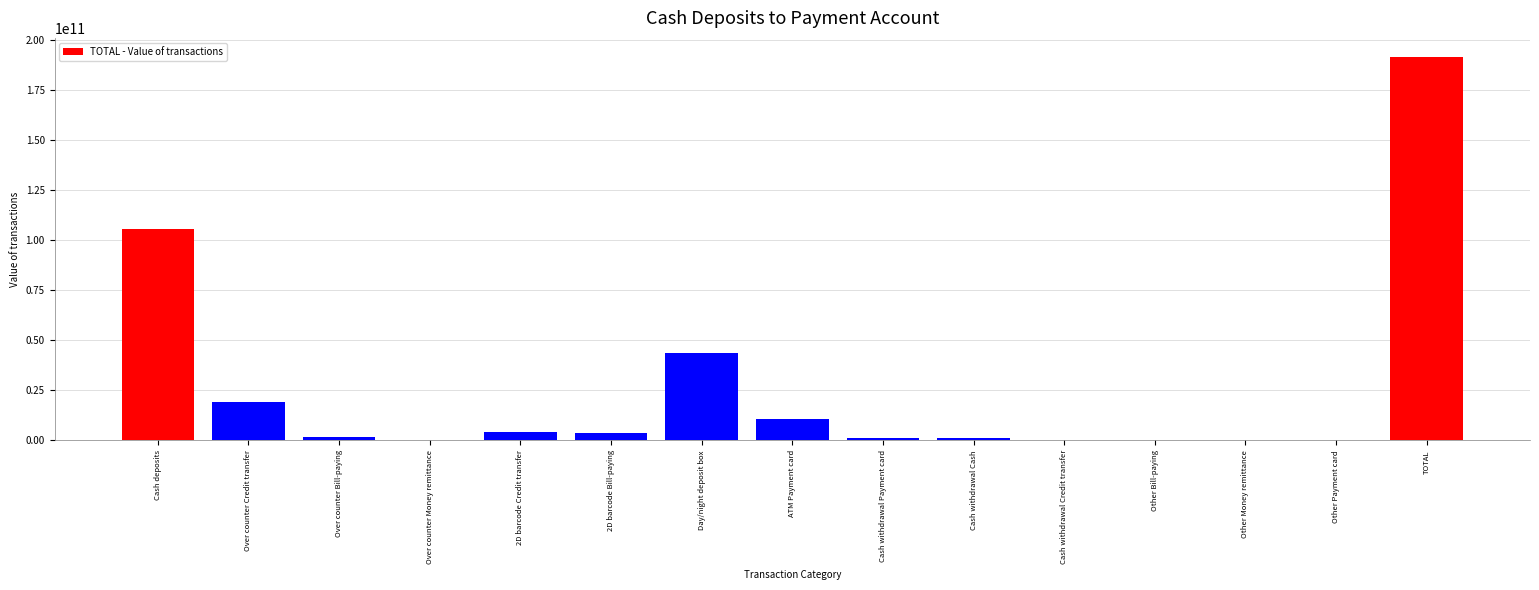

At which label is the value closest to 95698983472?

Cash deposits